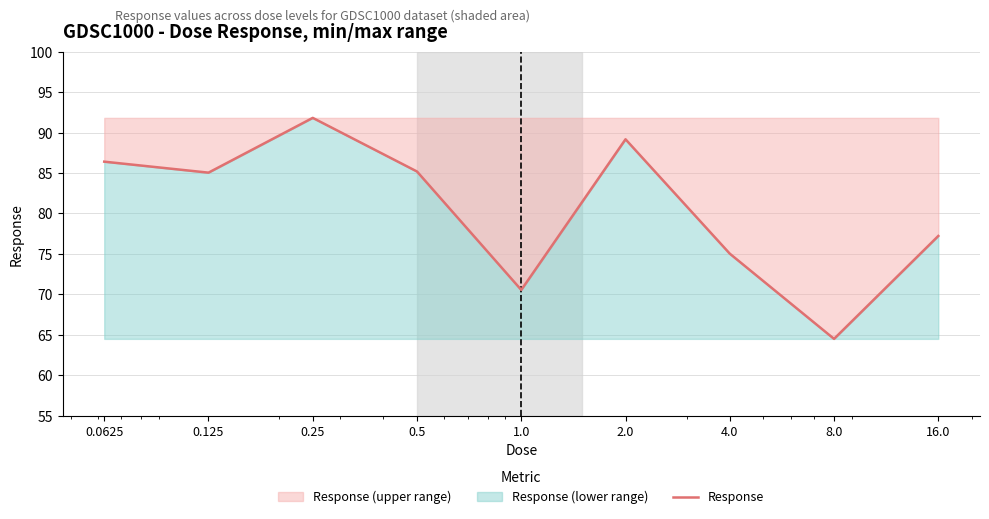

Reading left to right, what are all the values shown in this chart?

86.4	85.0	91.8	85.2	70.5	89.2	75.0	64.5	77.2